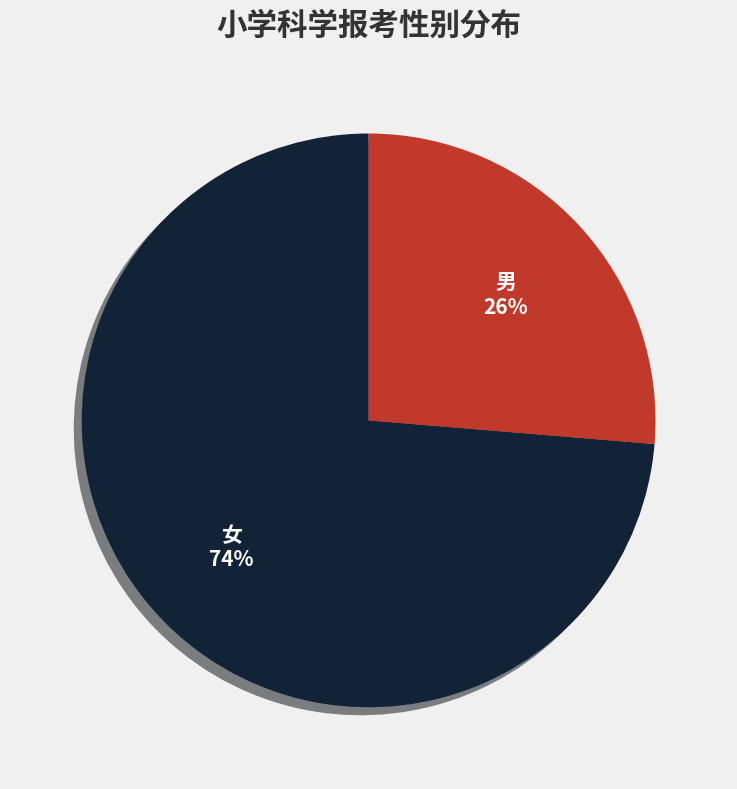

What is the largest slice in the pie chart?

女